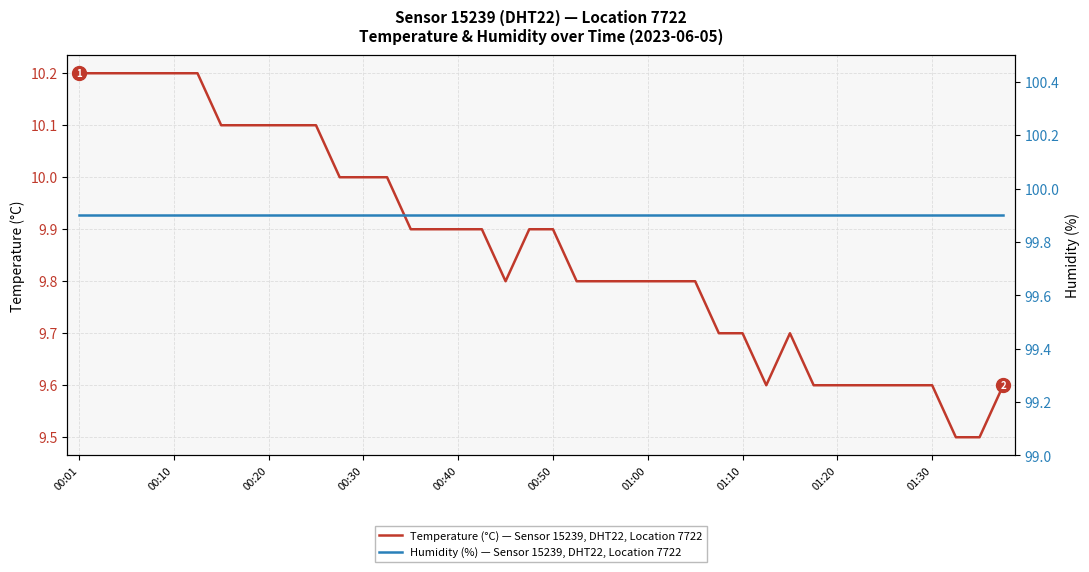

What is the minimum value for Temperature (°C) — Sensor 15239, DHT22, Location 7722?

9.5